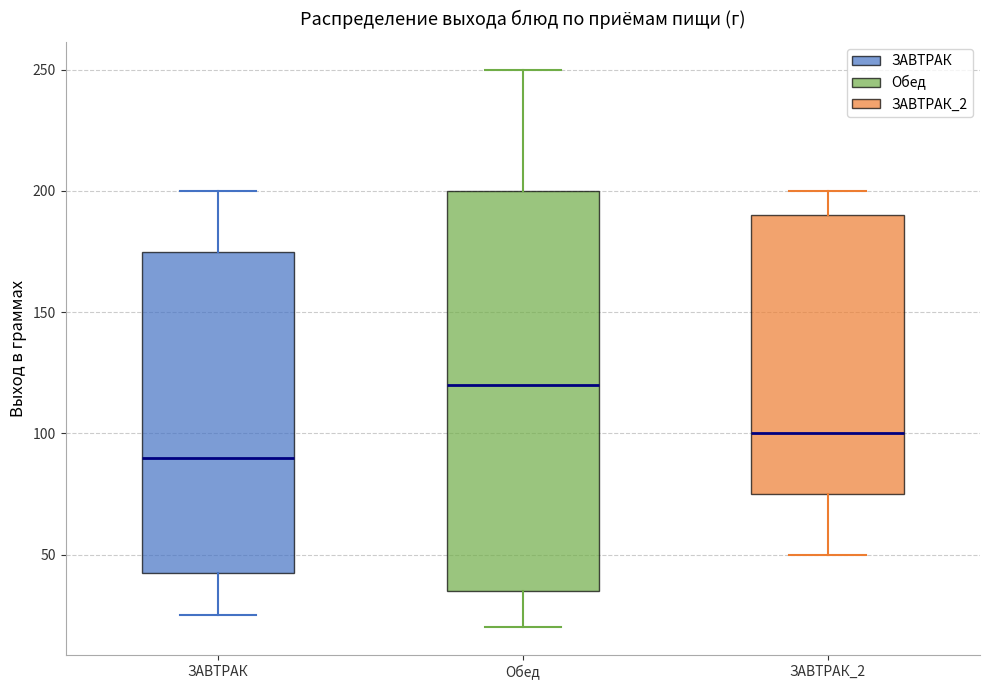

Which box's median line is the highest?

Обед